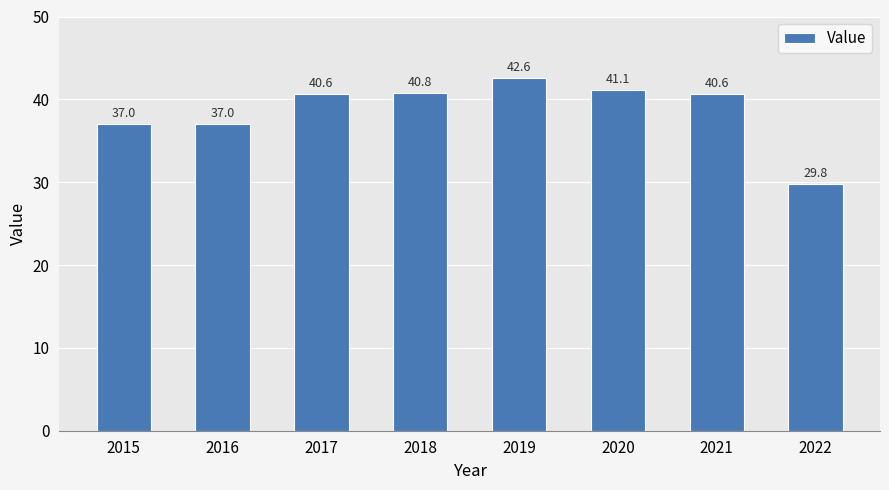

What is the difference between the values at 2017 and 2016?

3.6